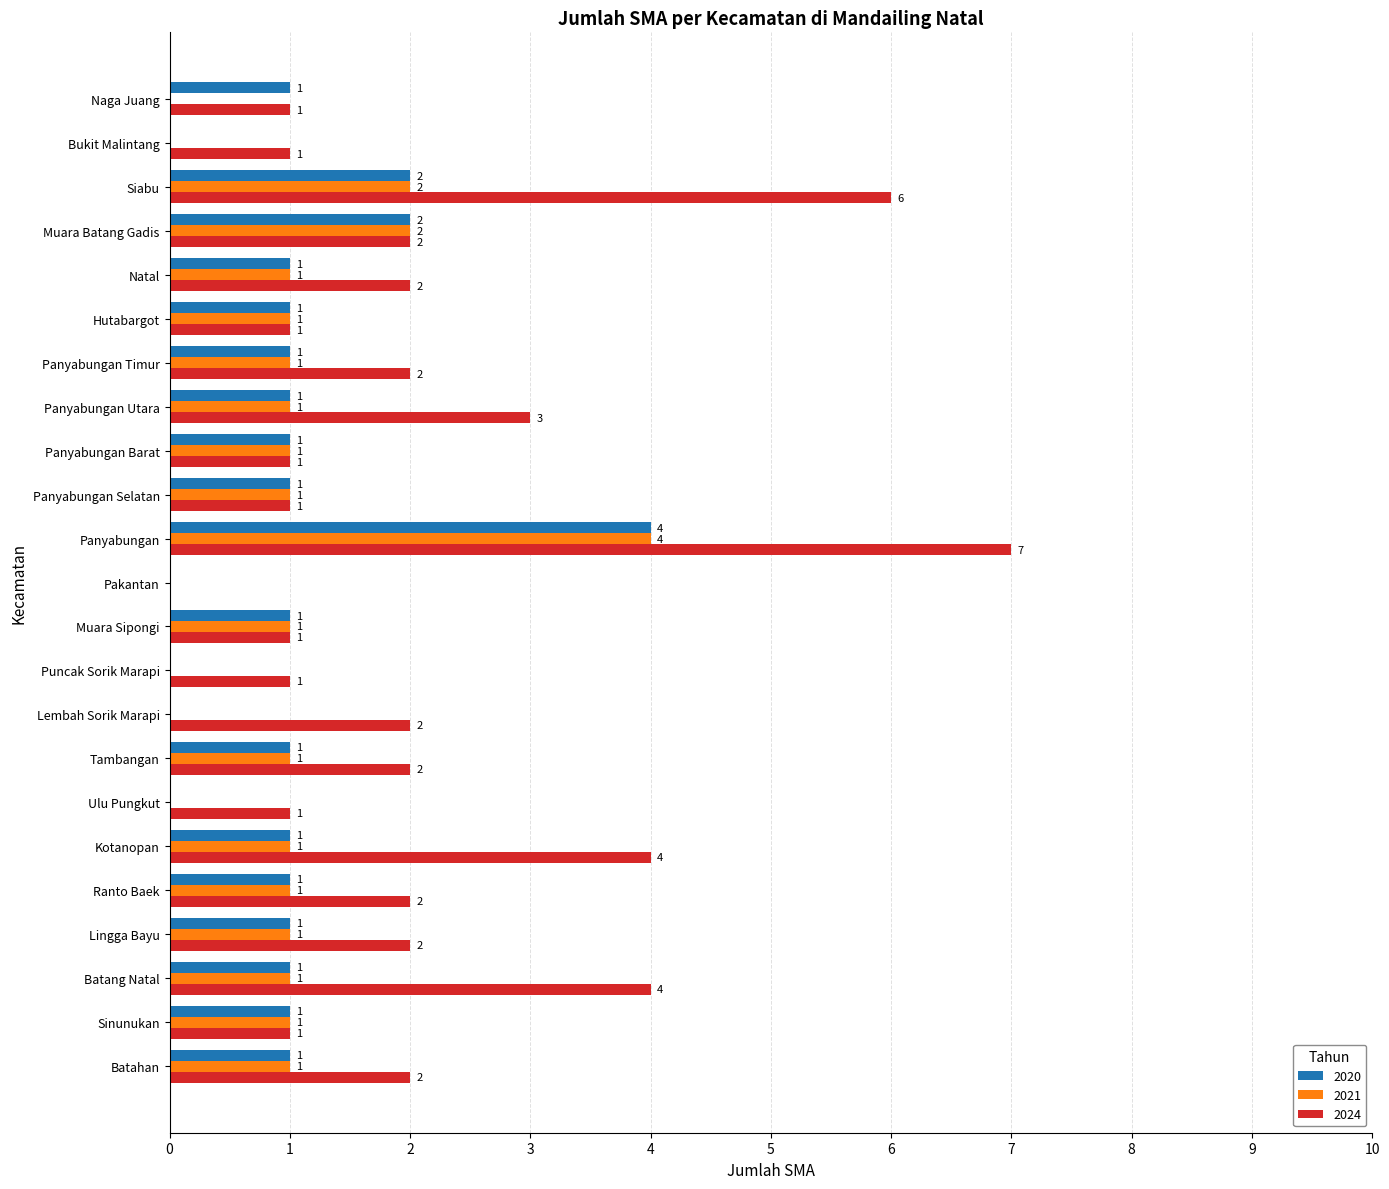

Where is 2024 nearest to the value 3?

Panyabungan Utara